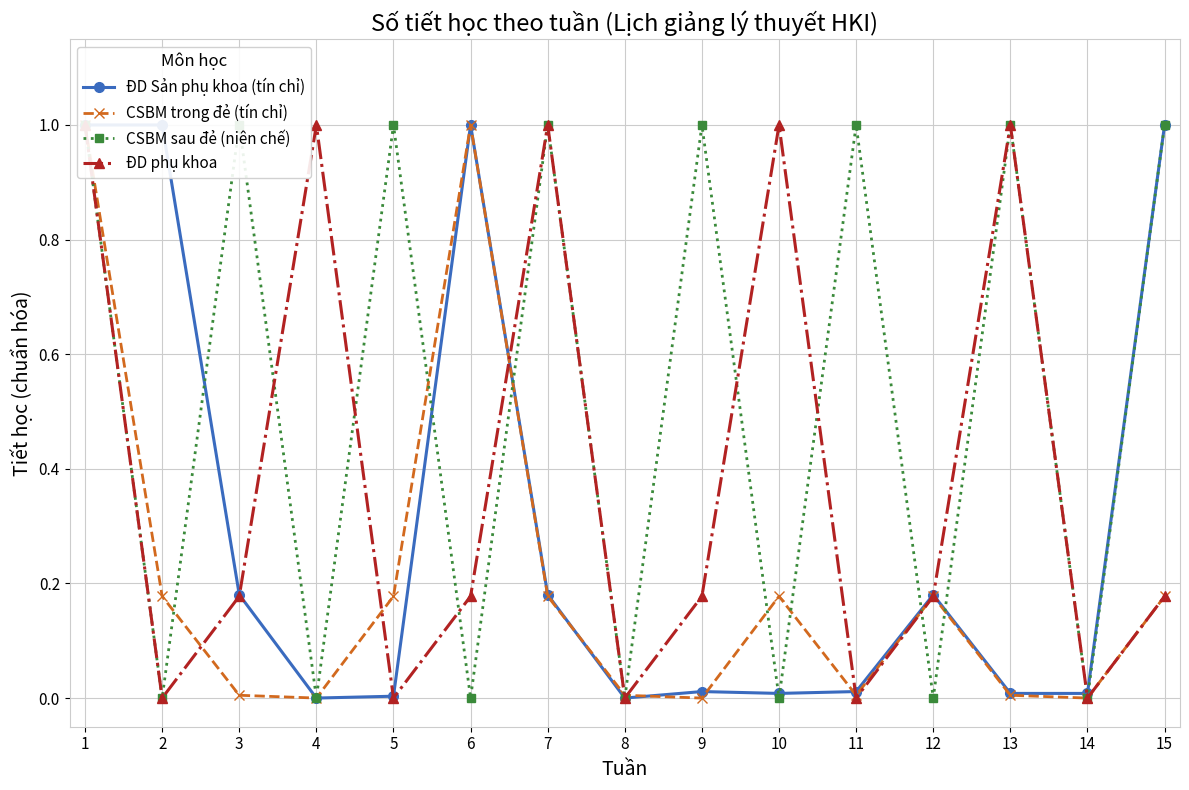

What is the maximum value shown in the chart?

1.0